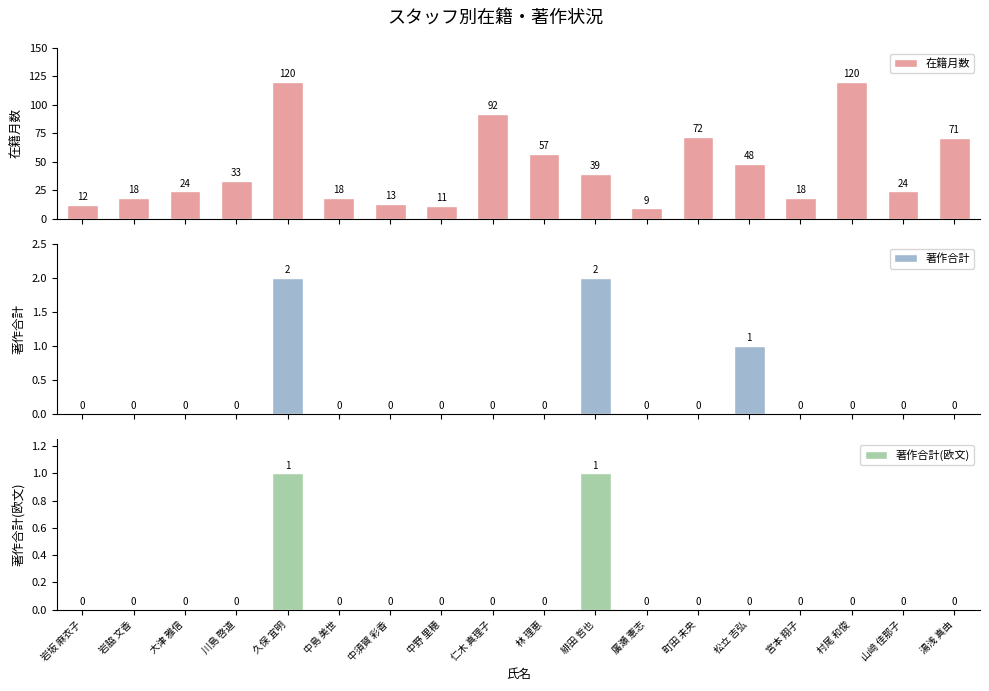

What is the total value across all series at 岩坂 麻衣子?

12